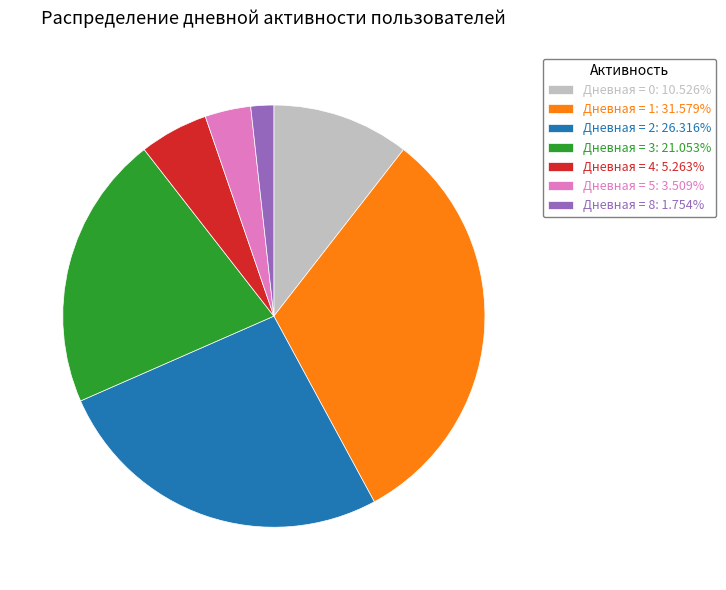

How many slices are in this pie chart?

7